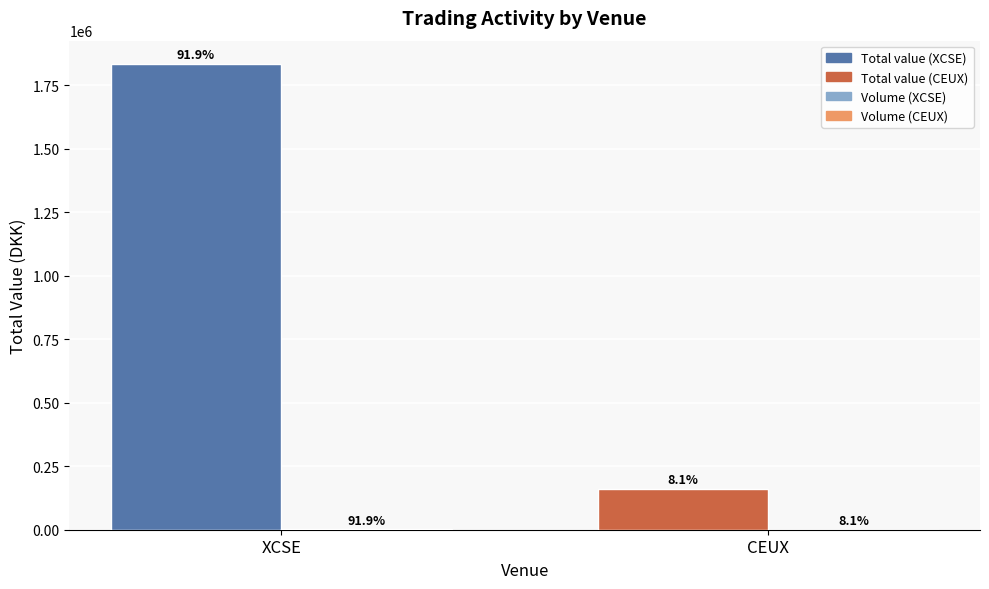

Is it true that Total value equals 161516.5 at CEUX?

True